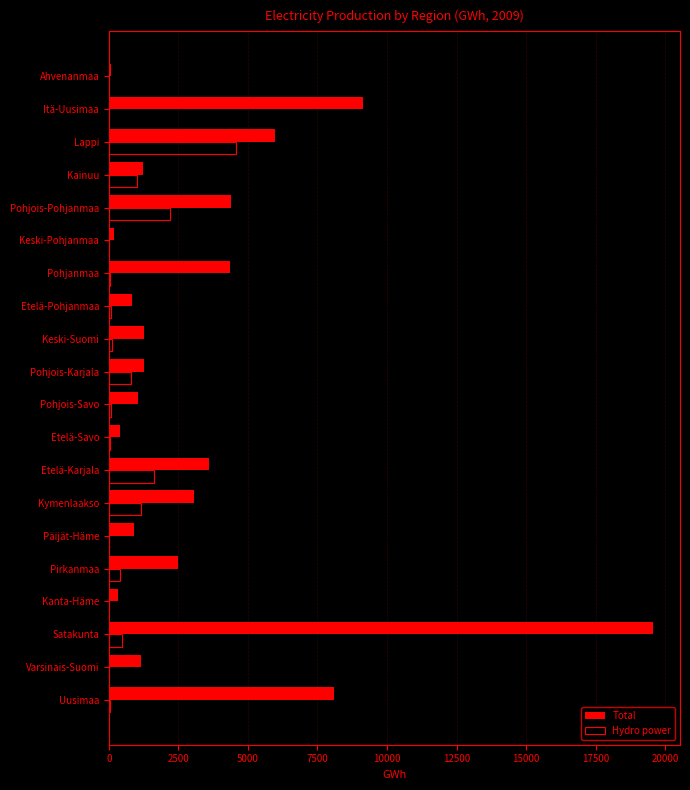

True or false: Total has a value of 887 at Päijät-Häme.

True